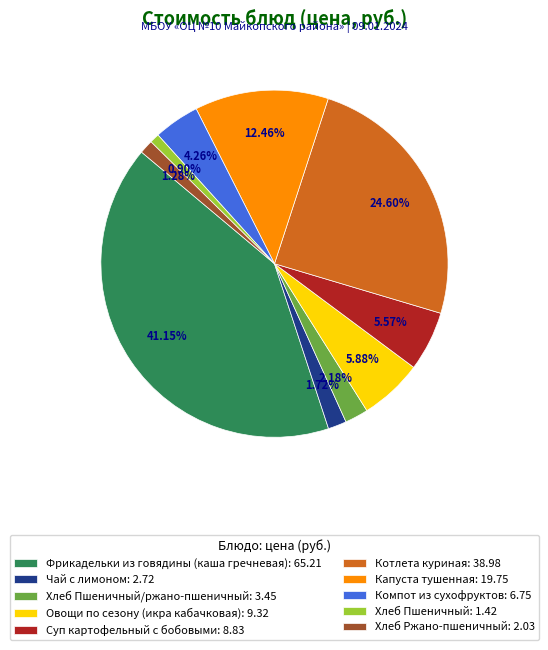

To the nearest percent, what is the average slice percentage?

10%